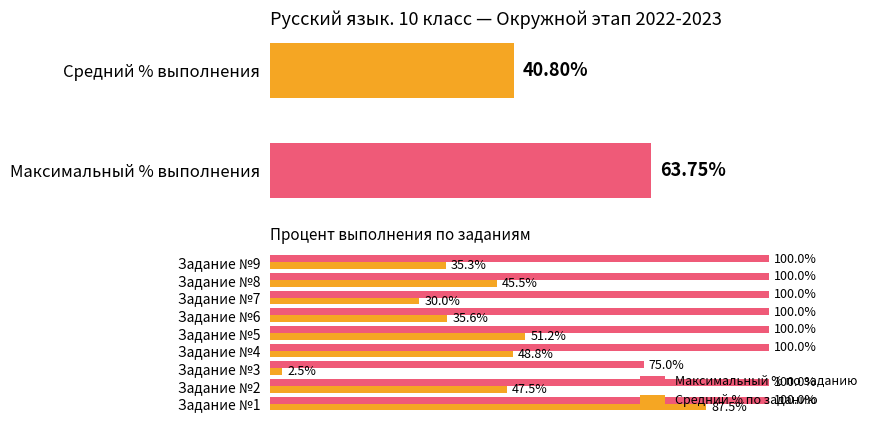

How many data points in Средний % по заданию are less than 45?

4